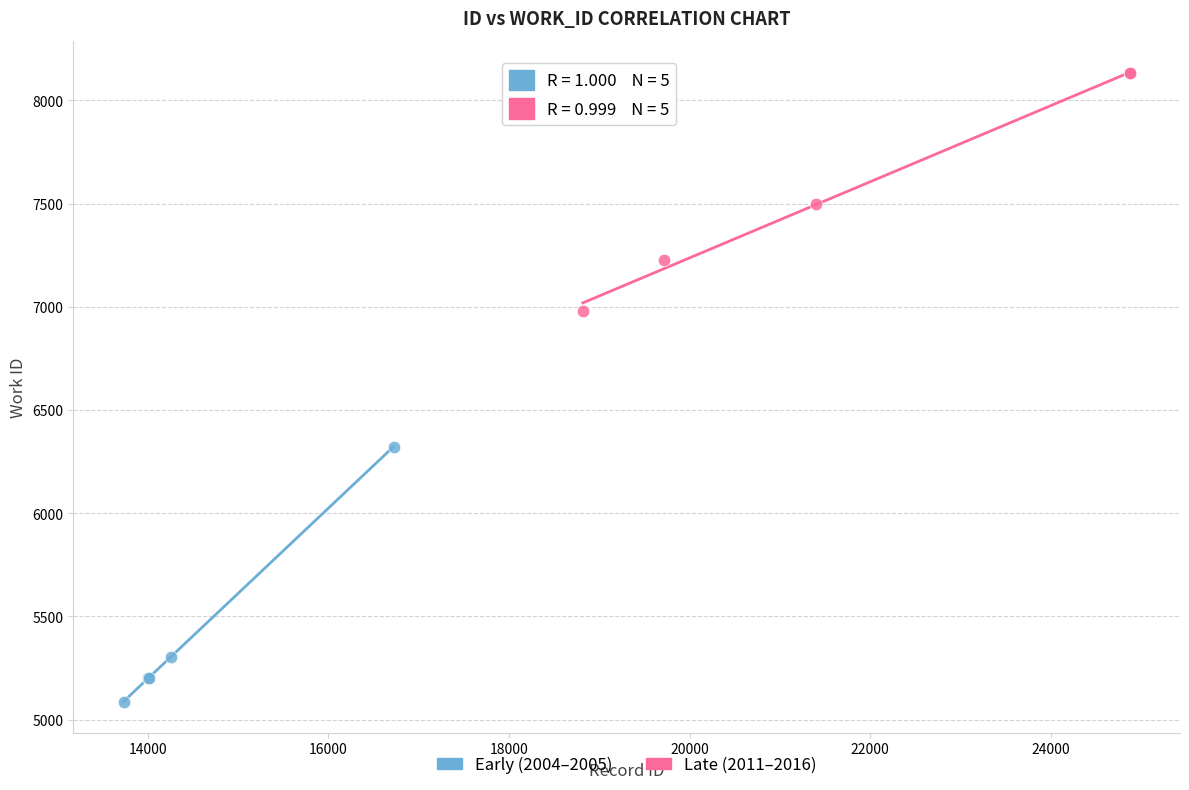

Which series reaches the minimum Y coordinate?

Early (2004–2005)